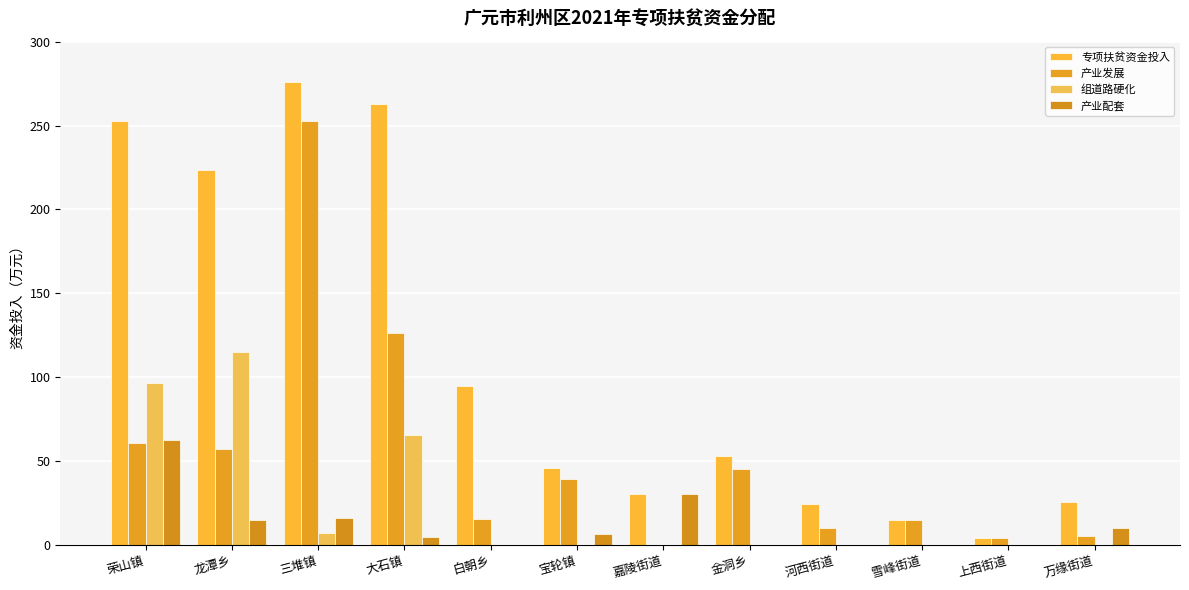

Which has a higher value, 金洞乡 or 嘉陵街道?

金洞乡